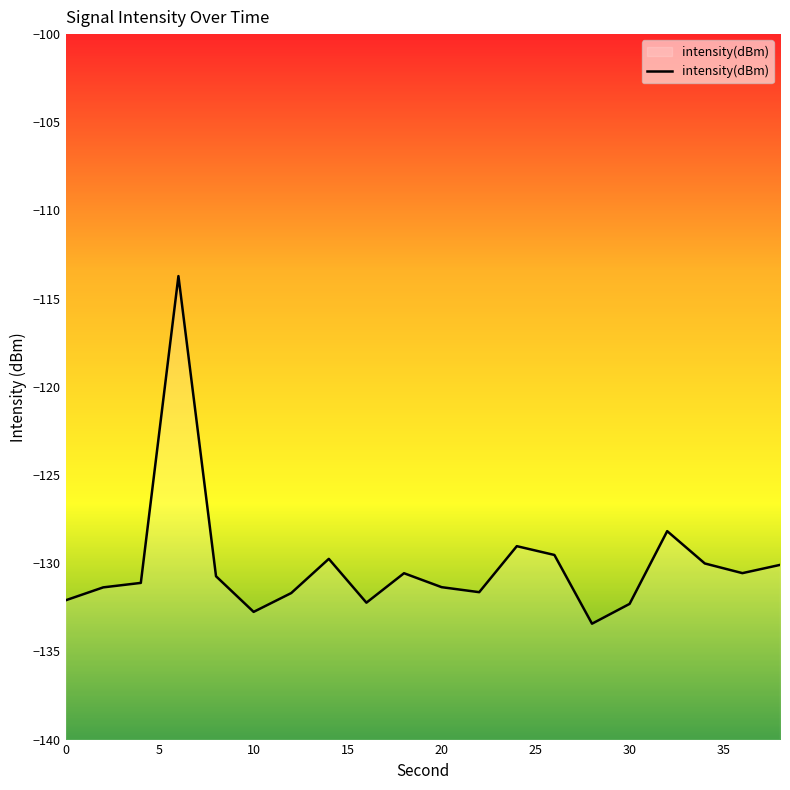

What is the value of the 11th point from the left?

-131.4